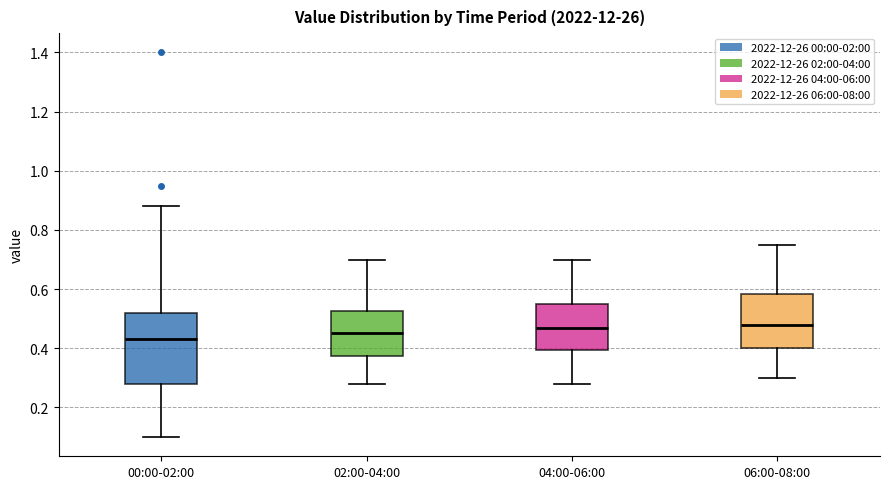

Where is the upper edge of the box for 06:00-08:00 on the y-axis? The values are not printed on the chart, so give them approximately, as read against the axis.

0.58